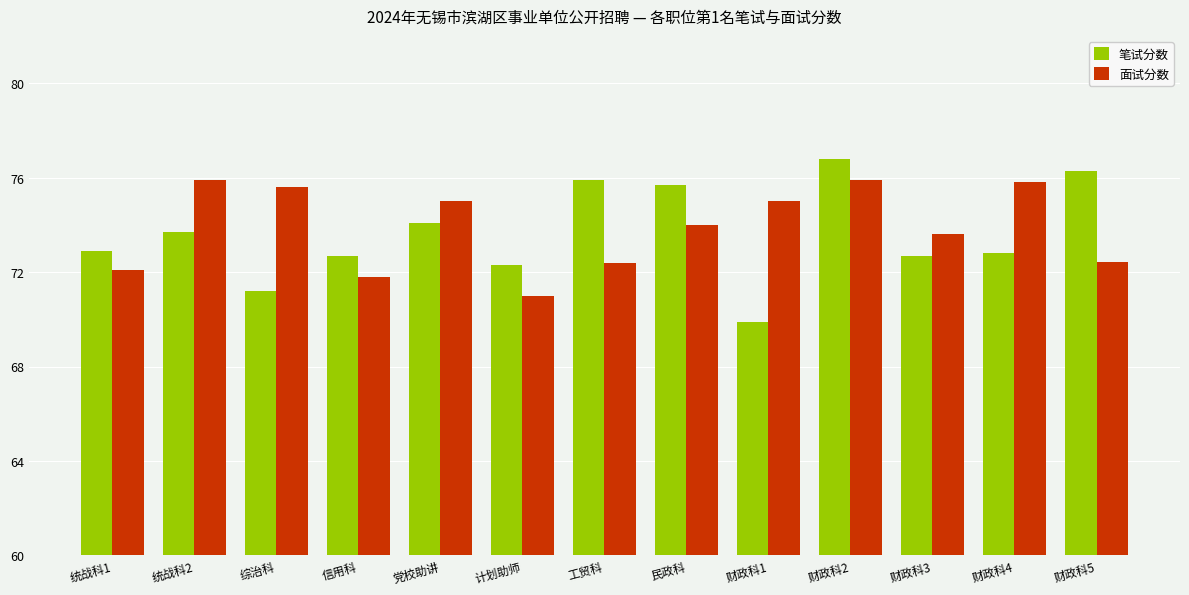

Which series has the largest range (max minus min)?

笔试分数